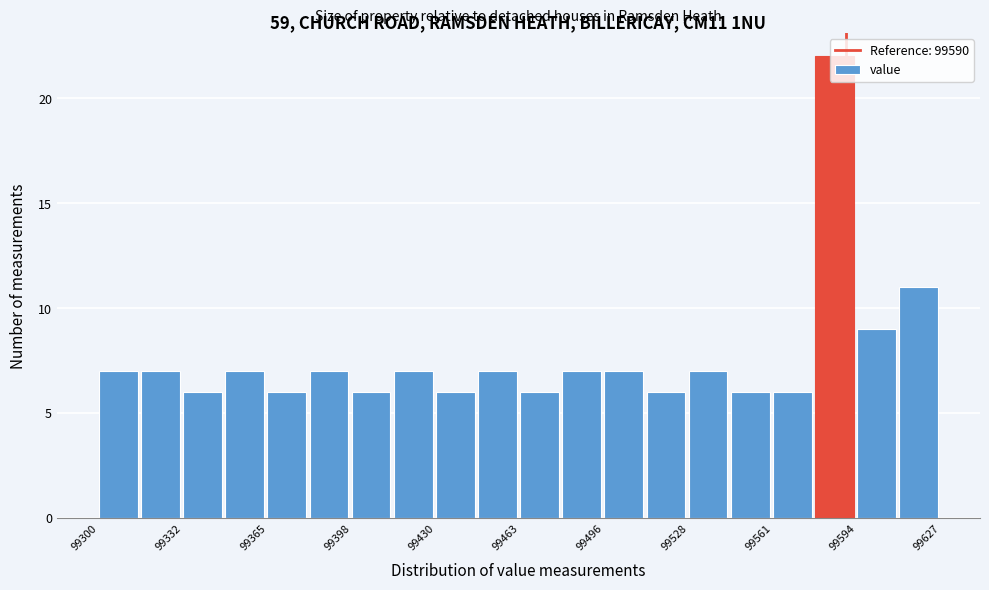

Read against the x-axis, roughly where is the centre of the tallest bar?

99585